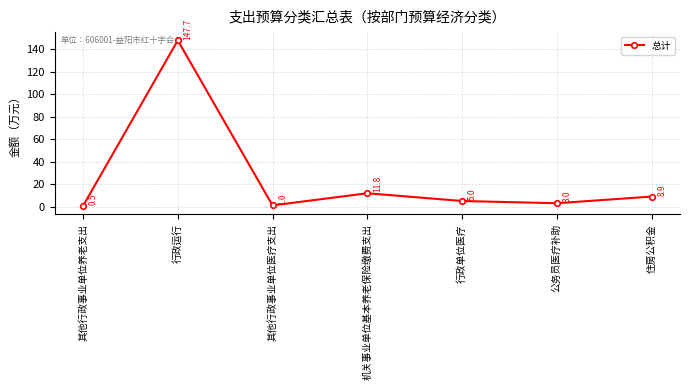

What is the value of the 2nd point from the left?

147.7